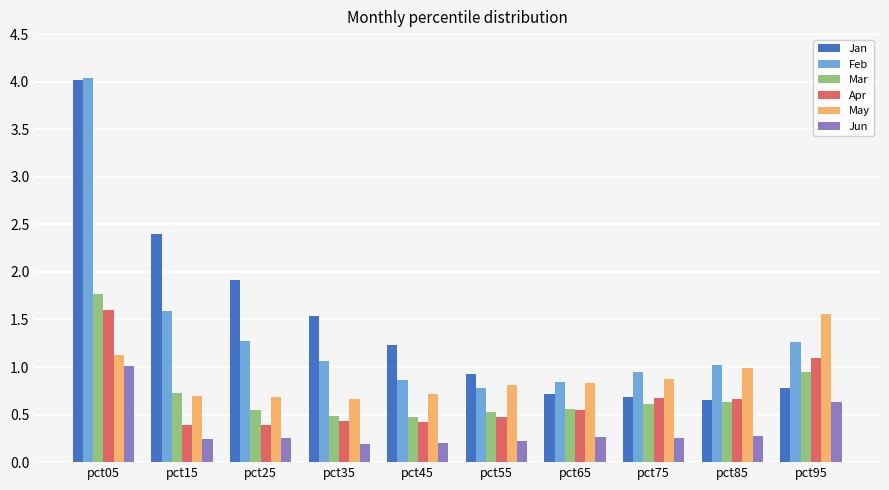

What is the sum of all May values?

8.9